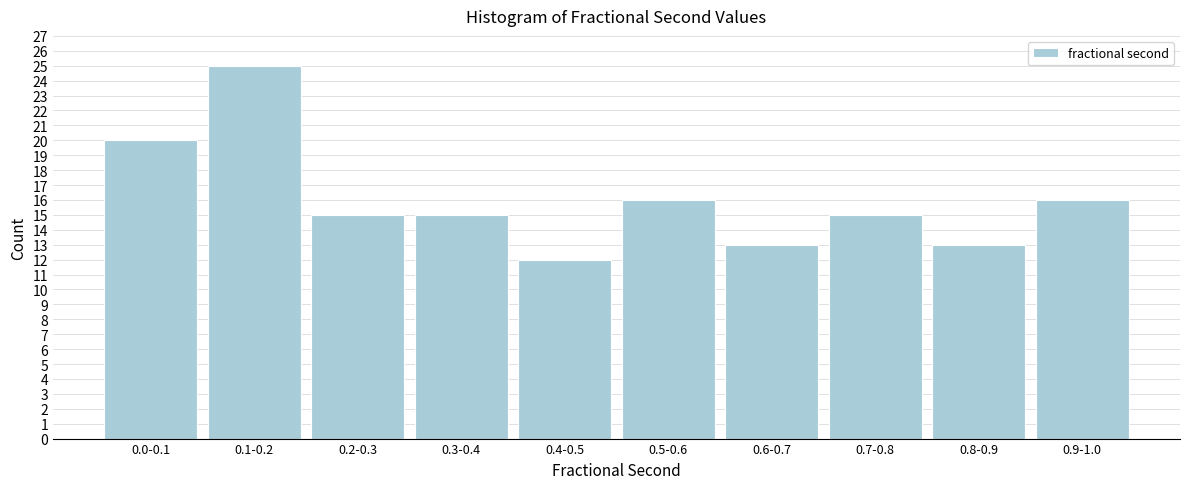

Reading left to right, list all the values displayed in this chart.

0.0-0.1=20	0.1-0.2=25	0.2-0.3=15	0.3-0.4=15	0.4-0.5=12	0.5-0.6=16	0.6-0.7=13	0.7-0.8=15	0.8-0.9=13	0.9-1.0=16